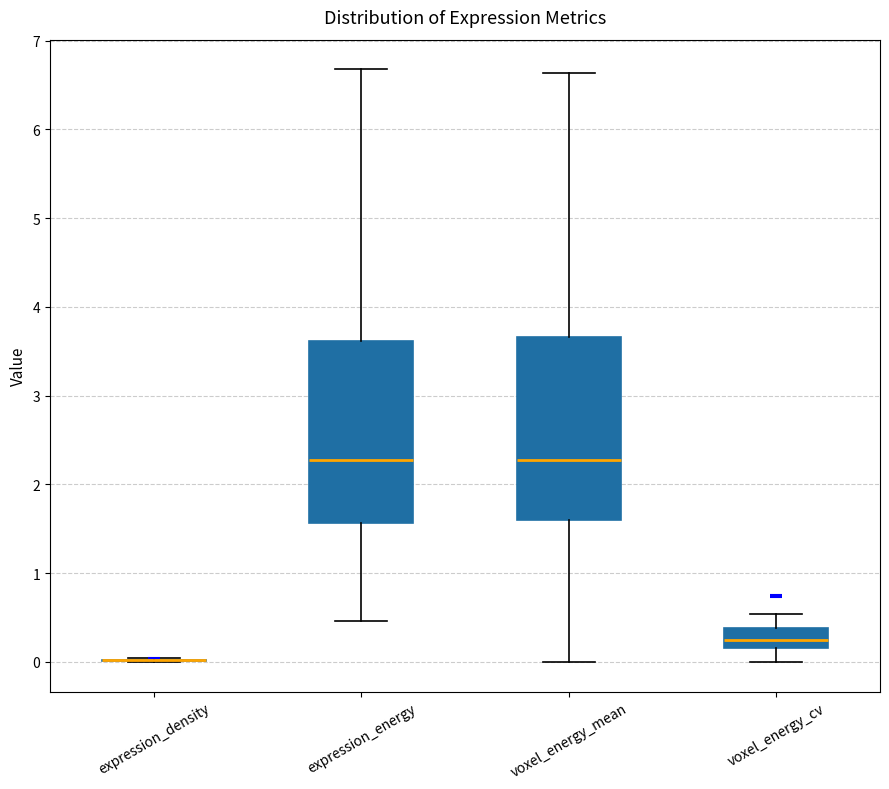

Reading left to right, transcribe this box plot: for each box, give where its median line is, the range the box spans, and where its two whiskers end, as read against the y-axis. The values are not printed on the chart, so give them approximately, as read against the axis.

expression_density: box collapsed to a line at 0.0, whiskers 0.0 to 0.0
expression_energy: median 2.3, box 1.6 to 3.6, whiskers 0.5 to 6.7
voxel_energy_mean: median 2.3, box 1.6 to 3.7, whiskers 0.0 to 6.6
voxel_energy_cv: median 0.2 (inside the box), box 0.2 to 0.4, whiskers 0.0 to 0.5